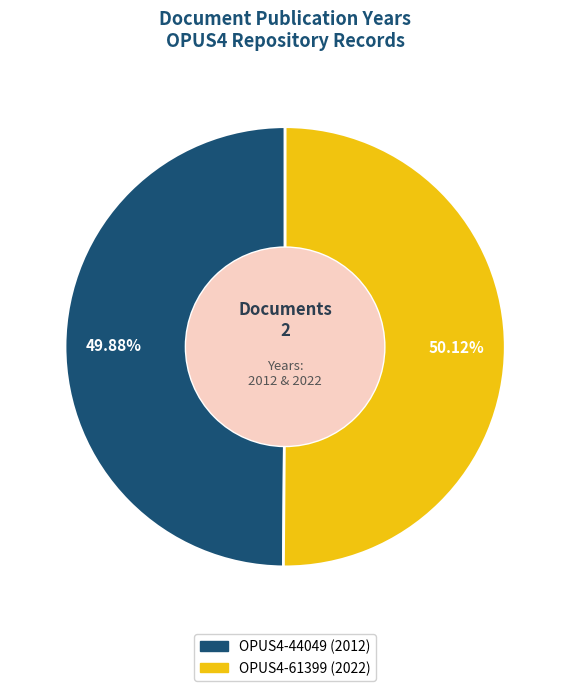

How many segments does this pie chart have?

2